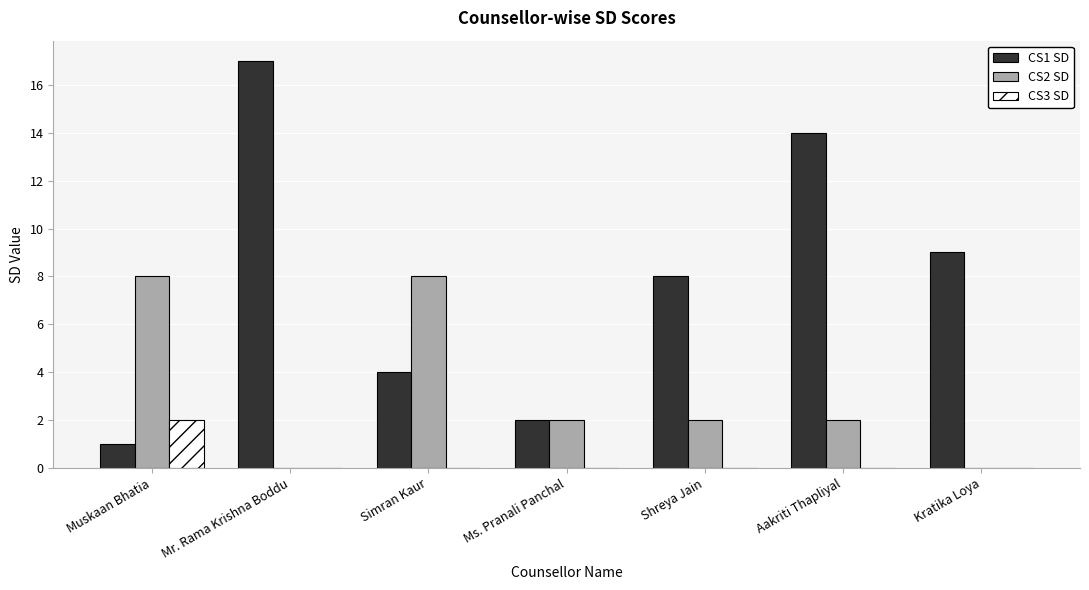

What is the greatest value displayed?

17